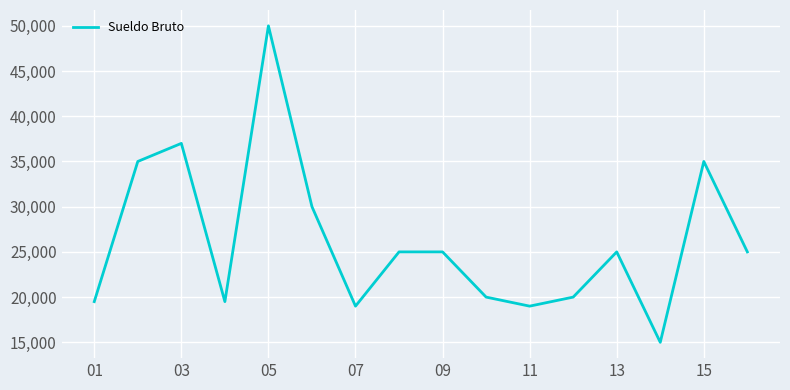

What is the maximum value shown in the chart?

50000